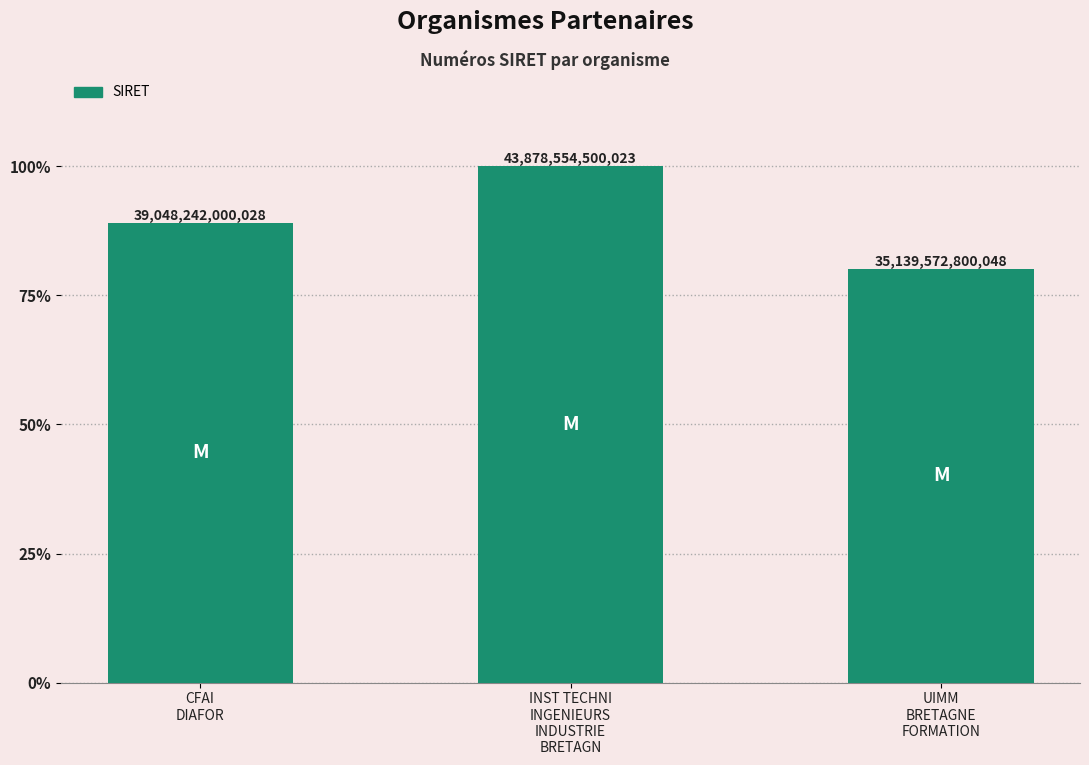

Reading left to right, extract all data points from this chart.

39048242000028	43878554500023	35139572800048